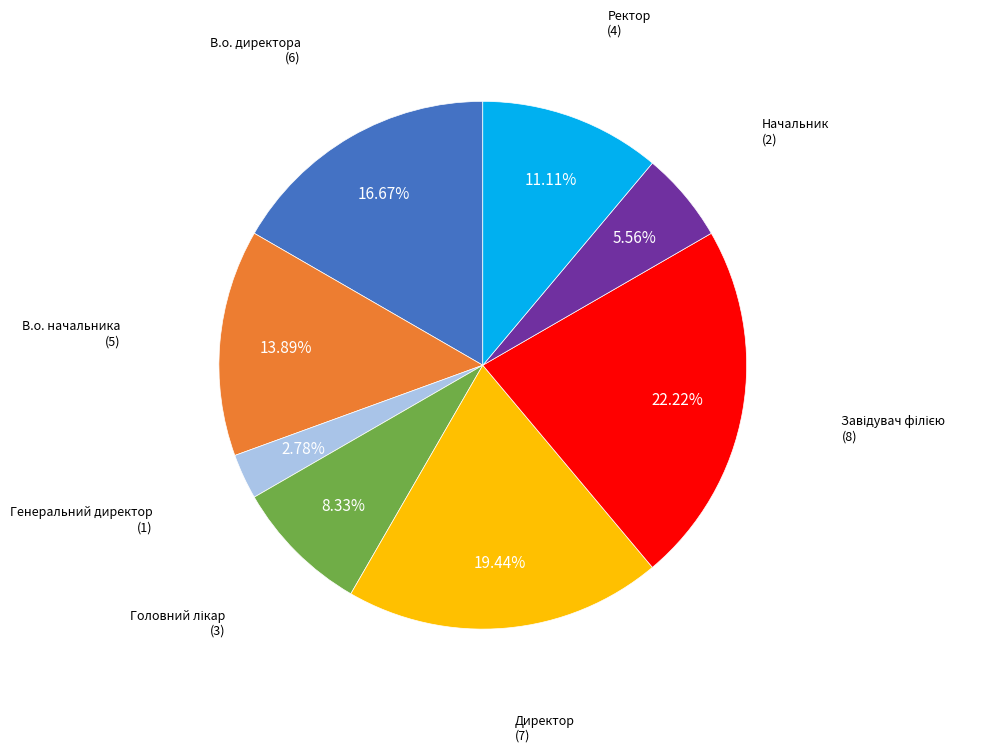

To the nearest percent, what portion does Директор represent?

19%